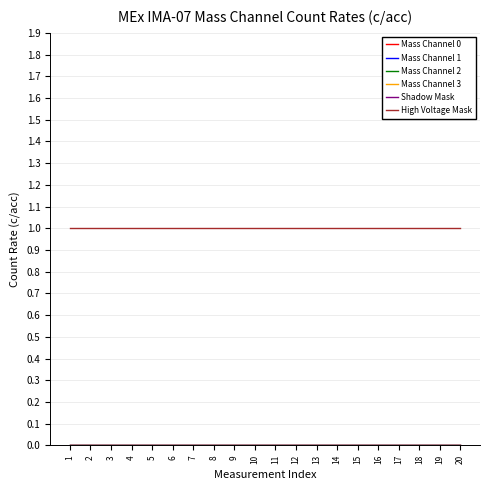

True or false: Mass Channel 0 and Mass Channel 2 intersect in this chart.

False